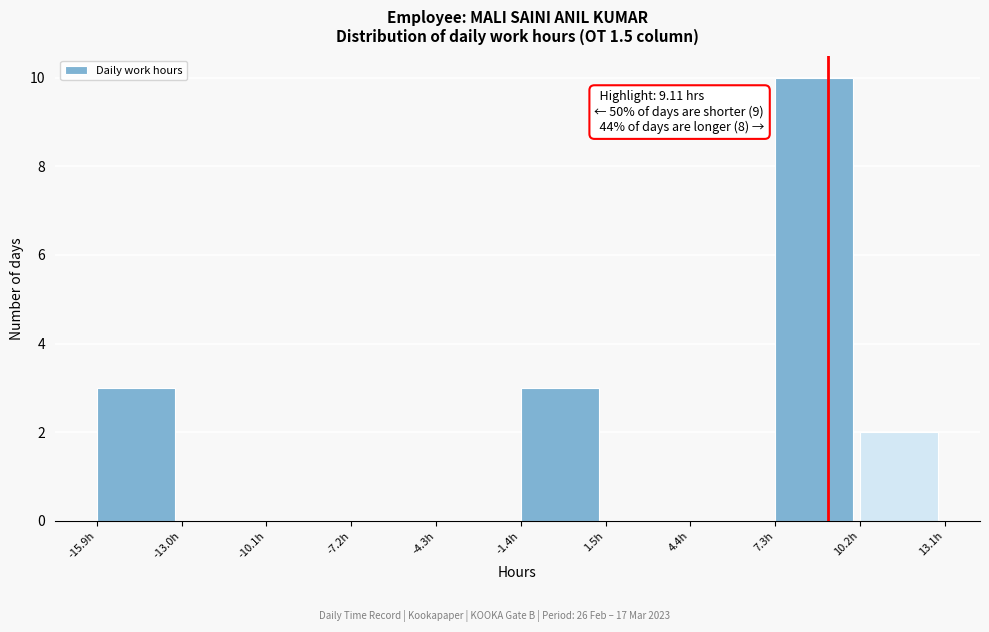

Over which range of the x-axis is the bar tallest?

7.5 to 10.0